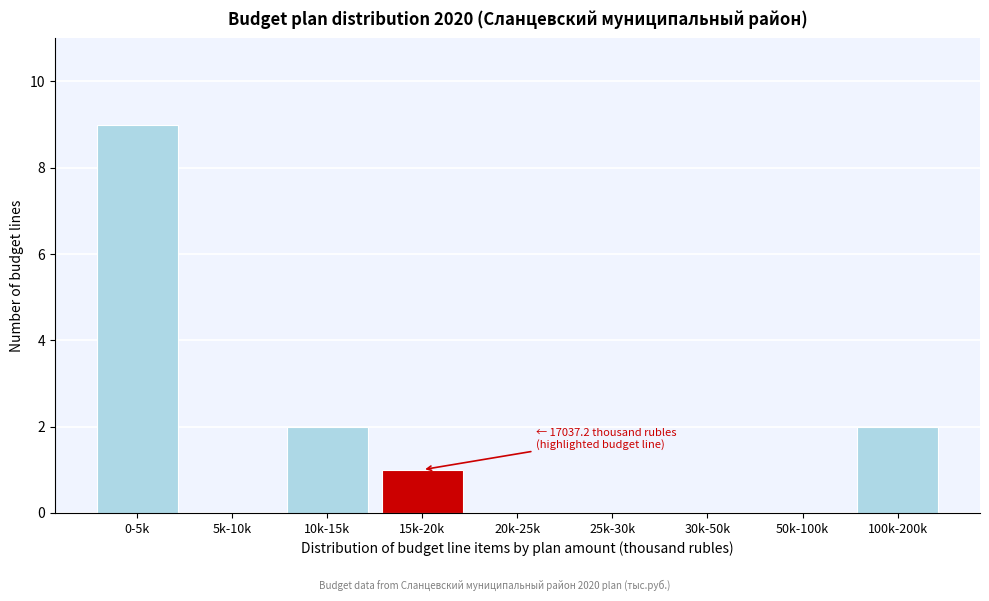

Reading right to left, transcribe all the data shown in this chart.

100k-200k=2	50k-100k=0	30k-50k=0	25k-30k=0	20k-25k=0	15k-20k=1	10k-15k=2	5k-10k=0	0-5k=9